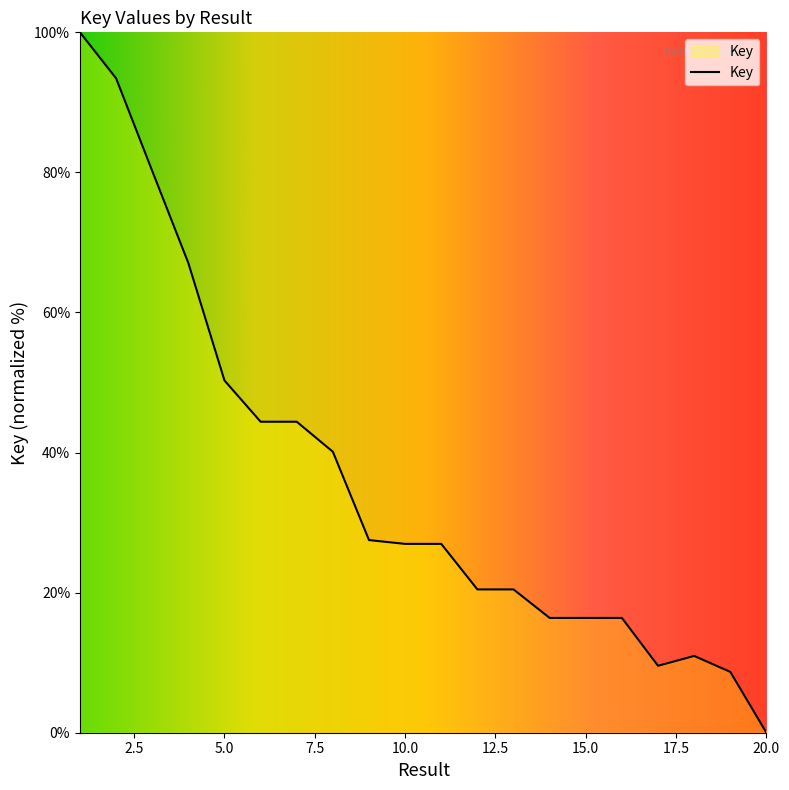

Reading left to right, what are all the values shown in this chart?

100.0	93.4	80.2	67.1	50.3	44.4	44.4	40.1	27.5	27.0	27.0	20.5	20.5	16.4	16.4	16.4	9.6	11.0	8.7	0.0